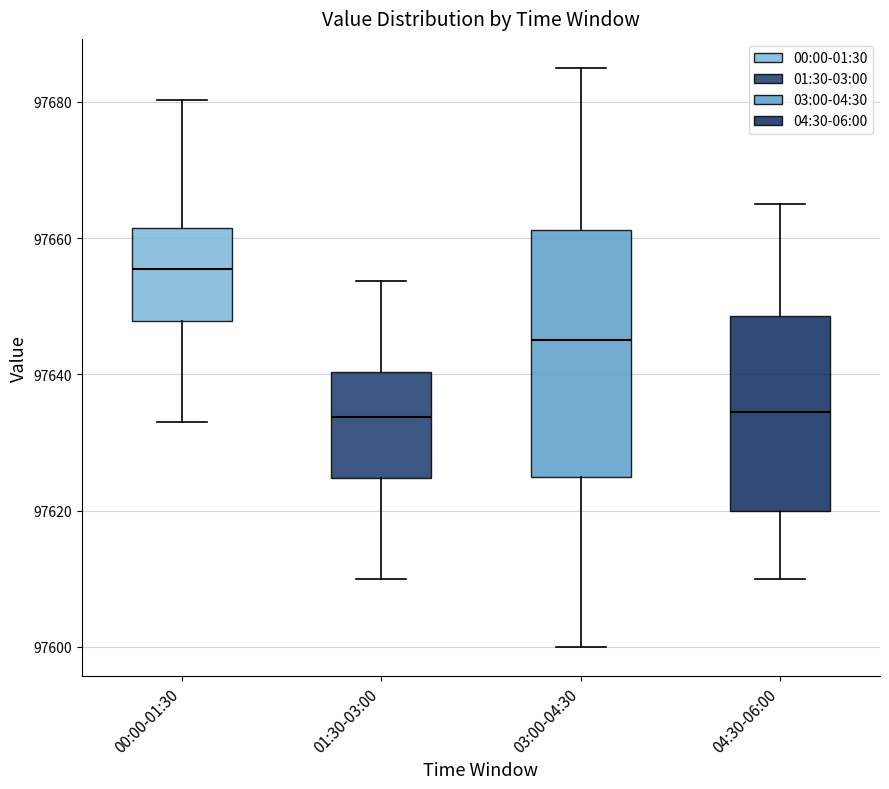

Reading left to right, read every box against the y-axis: the position of its median line, the range the box covers, and the ends of its whiskers. The values are not printed on the chart, so give them approximately, as read against the axis.

00:00-01:30: median 97656, box 97648 to 97662, whiskers 97634 to 97680
01:30-03:00: median 97634, box 97624 to 97640, whiskers 97610 to 97654
03:00-04:30: median 97646, box 97626 to 97662, whiskers 97600 to 97686
04:30-06:00: median 97634, box 97620 to 97648, whiskers 97610 to 97666